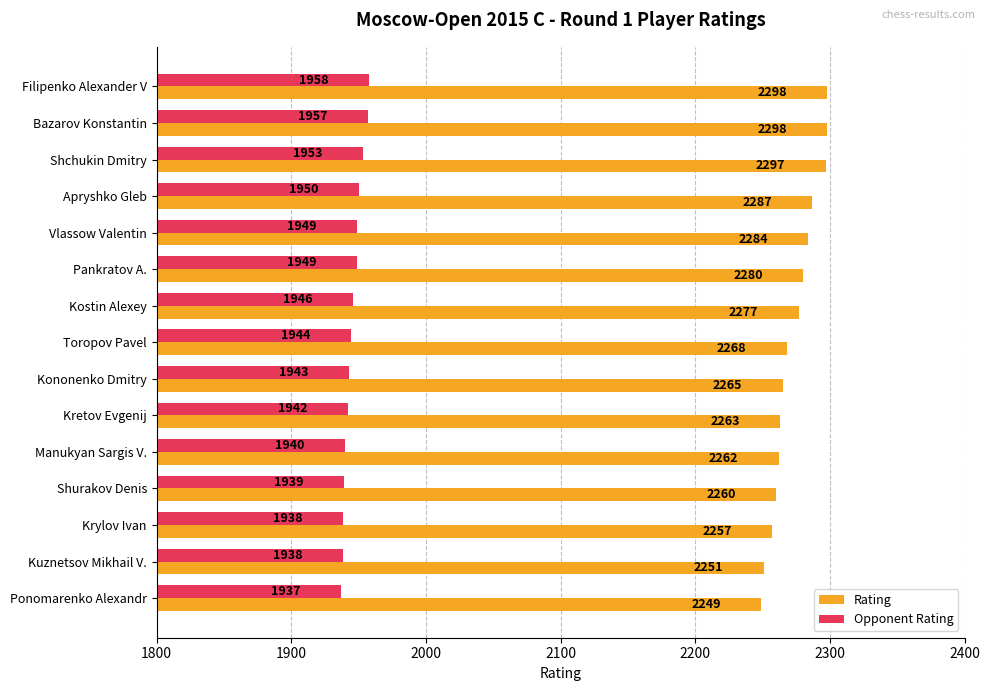

What is the maximum value for Opponent Rating?

1958